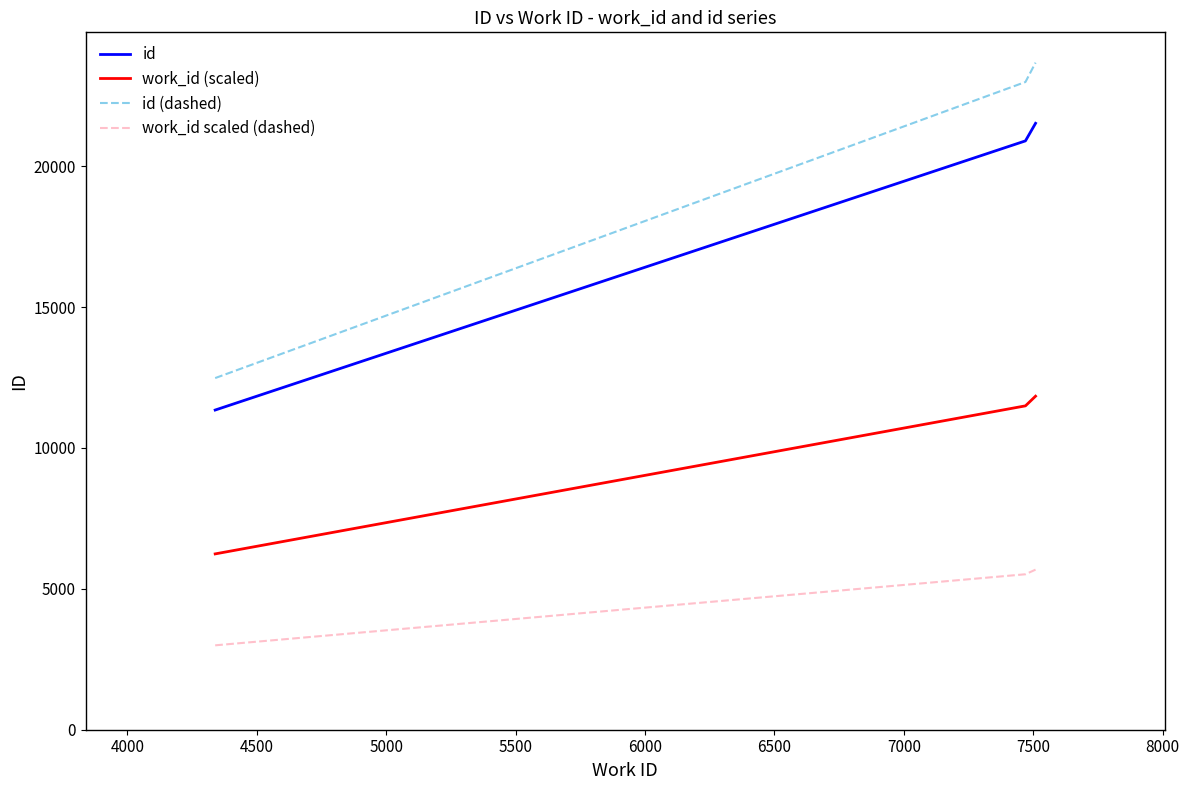

What is the difference between the maximum and minimum values in the id (dashed) series?

11194.7